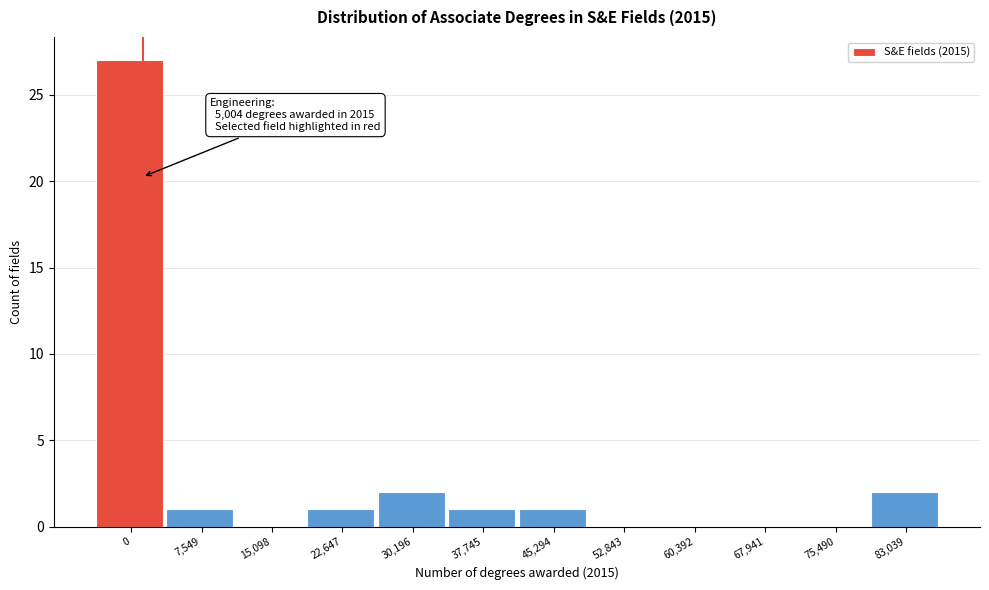

Reading left to right, what are all the values shown in this chart?

0=27	7,549=1	15,098=0	22,647=1	30,196=2	37,745=1	45,294=1	52,843=0	60,392=0	67,941=0	75,490=0	83,039=2